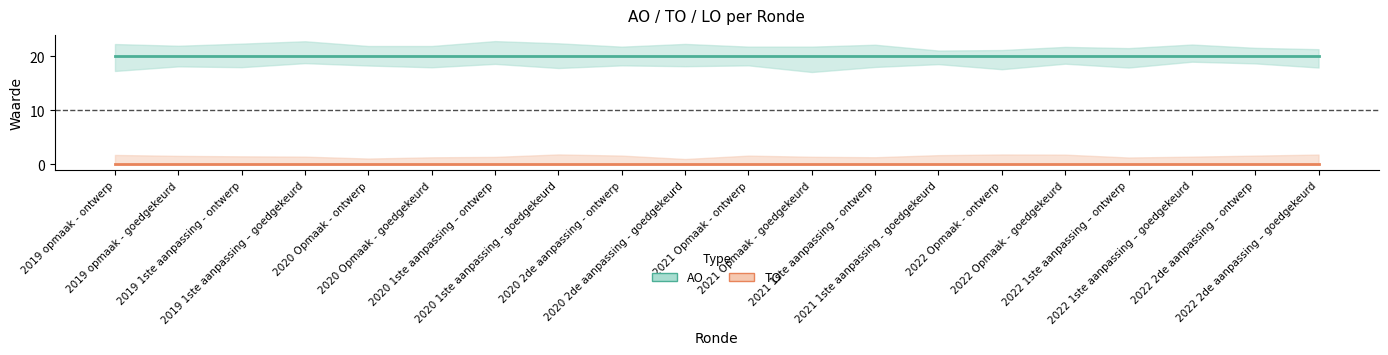

How many lines are shown in the chart?

3